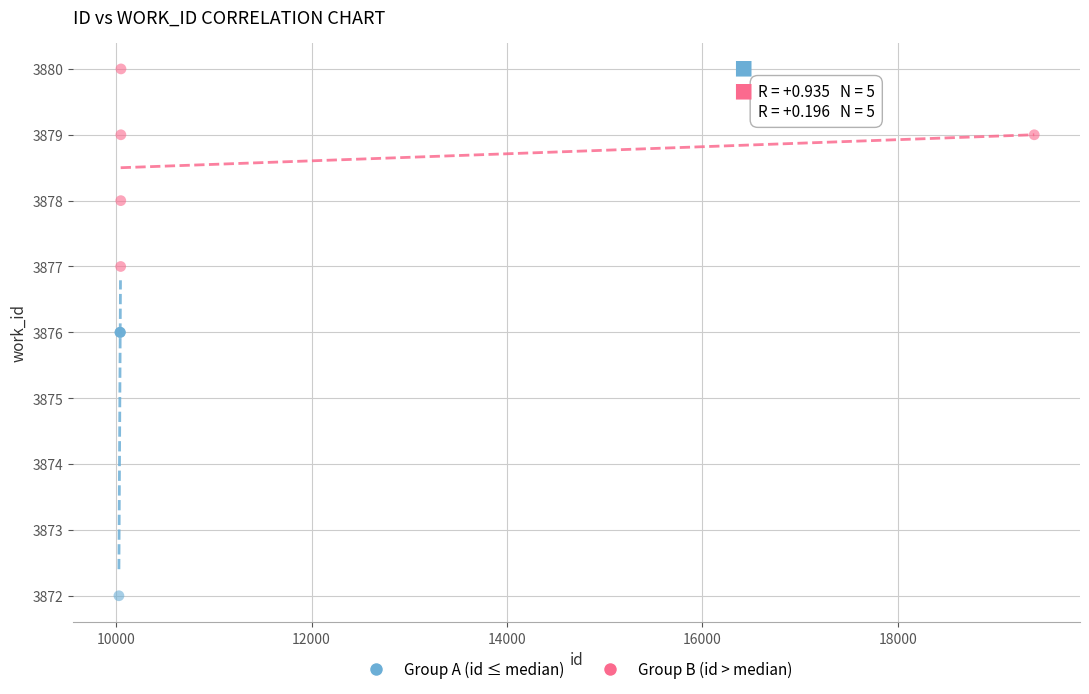

Which series contains the lowest Y value?

Group A (id ≤ median)